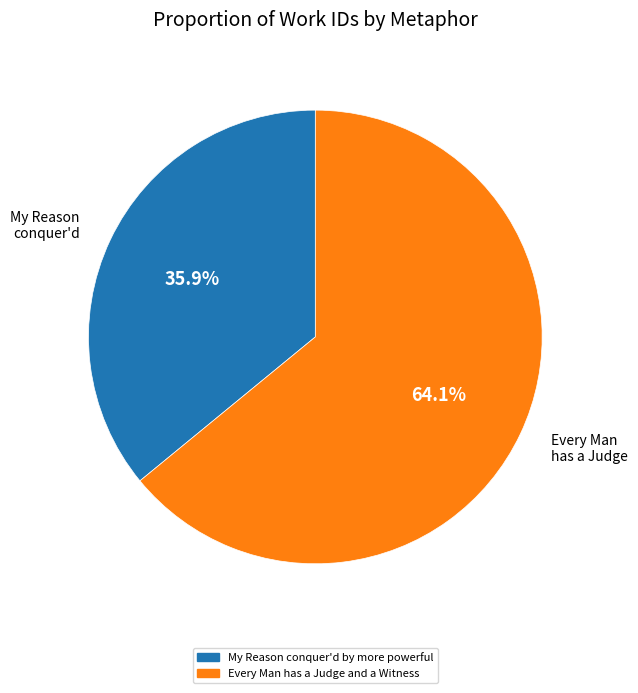

What is the ratio of the value at My Reason conquer'd by more powerful to the value at Every Man has a Judge and a Witness?

0.6